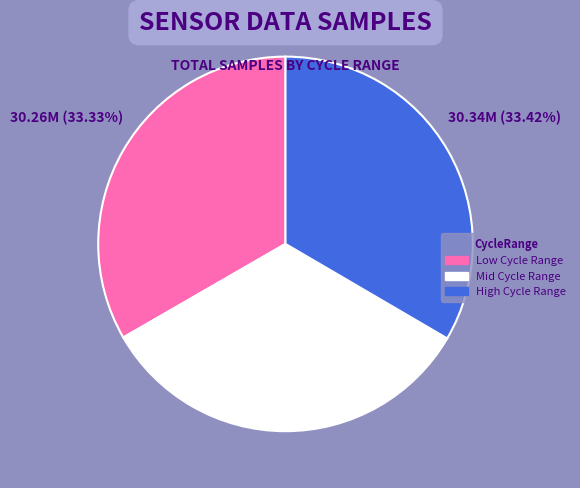

Is there a majority slice in this chart?

No